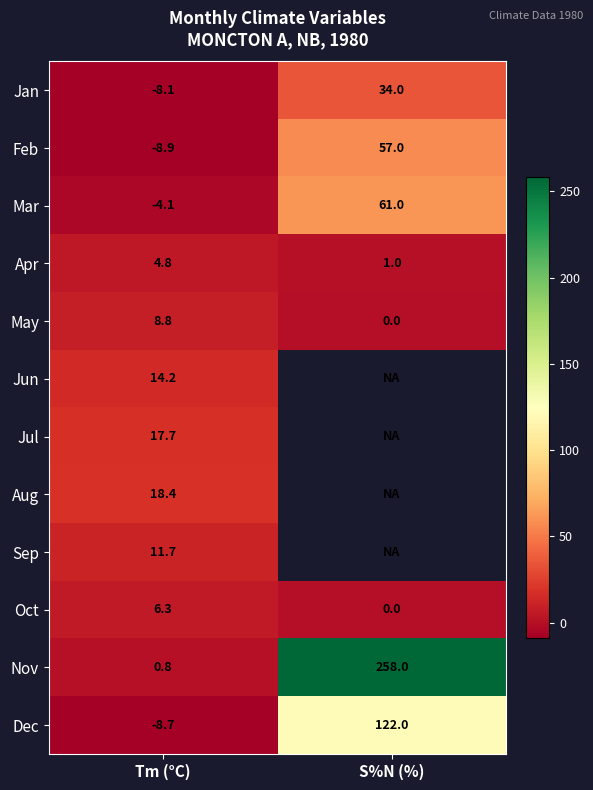

Where is Jun nearest to the value 14?

Tm (°C)